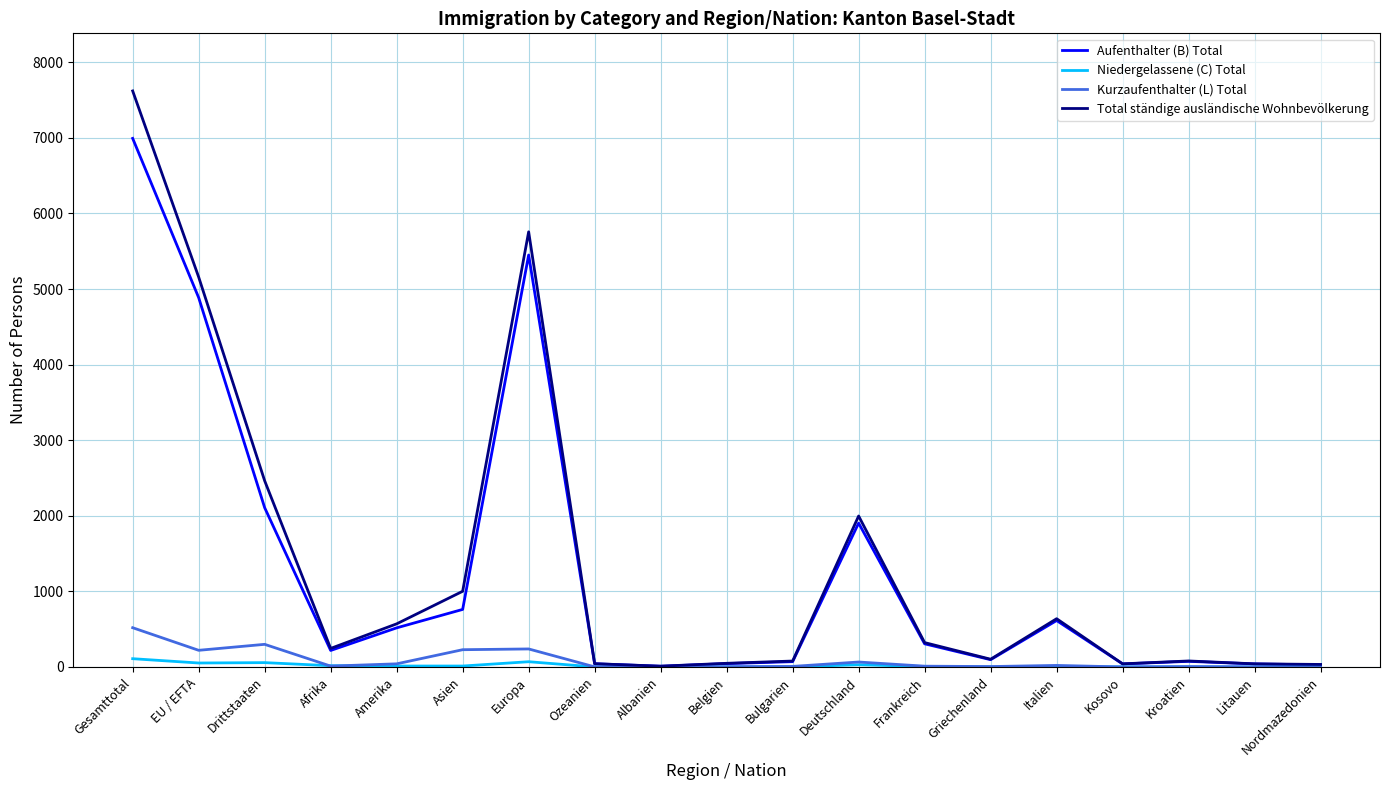

At which category is the sum across all series the highest?

Gesamttotal